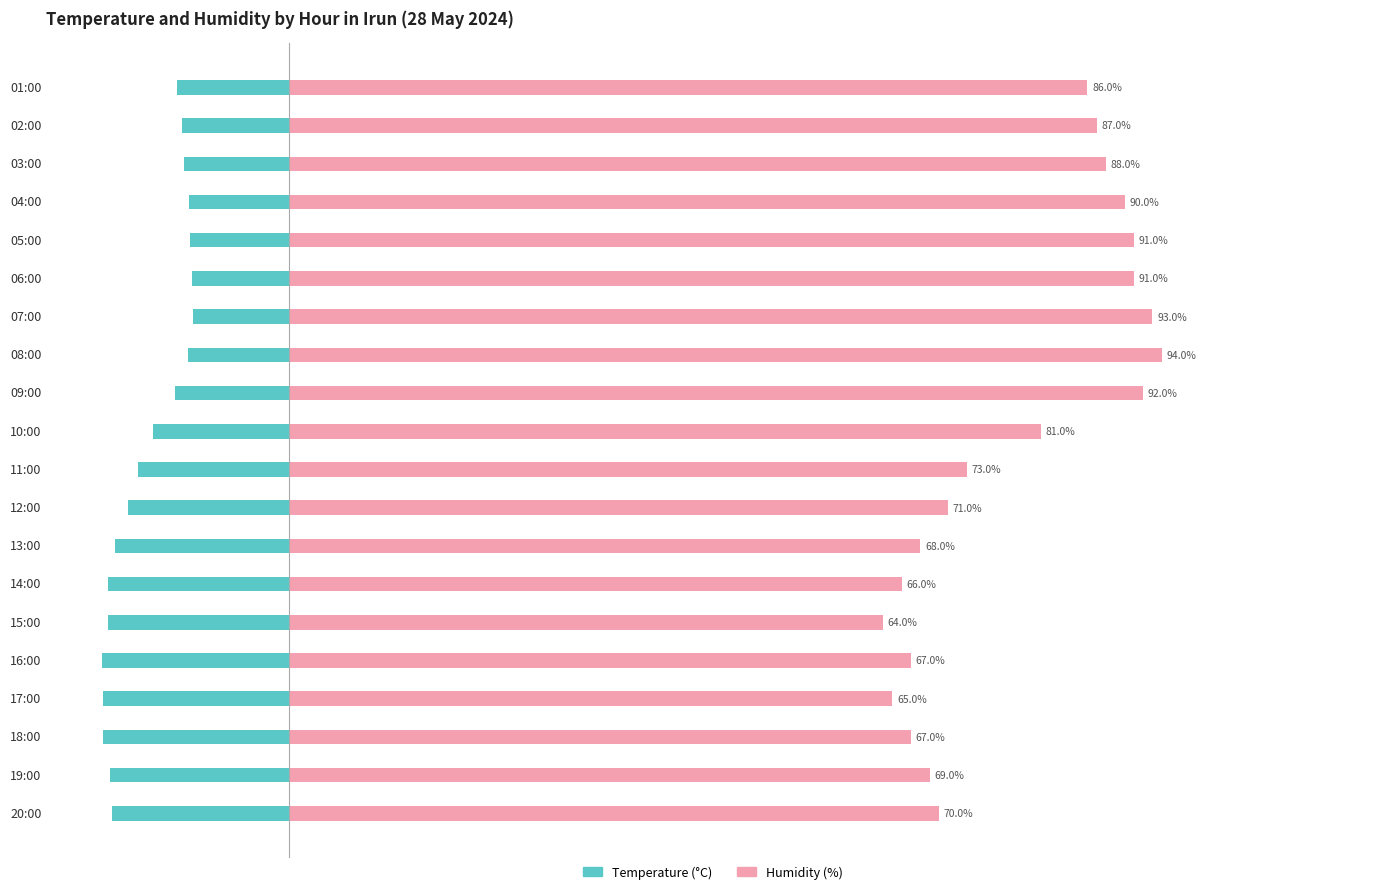

Which series has the largest range (max minus min)?

Humidity (%)